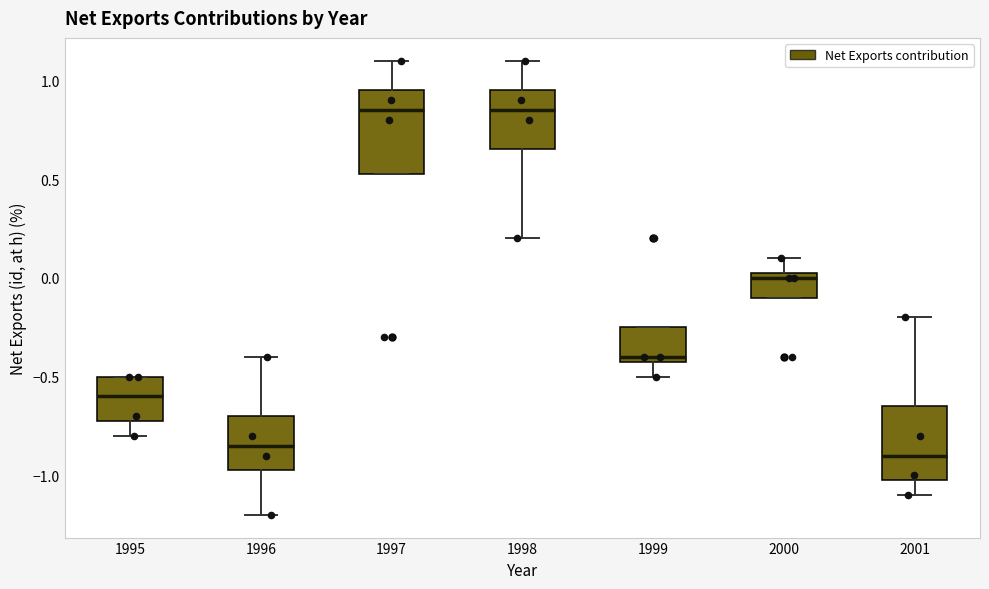

Reading left to right, transcribe this box plot: for each box, give where its median line is, the range the box spans, and where its two whiskers end, as read against the y-axis. The values are not printed on the chart, so give them approximately, as read against the axis.

1995: median -0.60, box -0.70 to -0.50, whiskers -0.80 to -0.50
1996: median -0.85, box -0.95 to -0.70, whiskers -1.20 to -0.40
1997: median 0.85, box 0.55 to 0.95, whiskers 0.55 to 1.10
1998: median 0.85, box 0.65 to 0.95, whiskers 0.20 to 1.10
1999: median -0.40 (just above the box's lower edge), box -0.40 to -0.25, whiskers -0.50 to -0.25
2000: median 0.00, box -0.10 to 0.05, whiskers -0.10 to 0.10
2001: median -0.90, box -1.00 to -0.65, whiskers -1.10 to -0.20